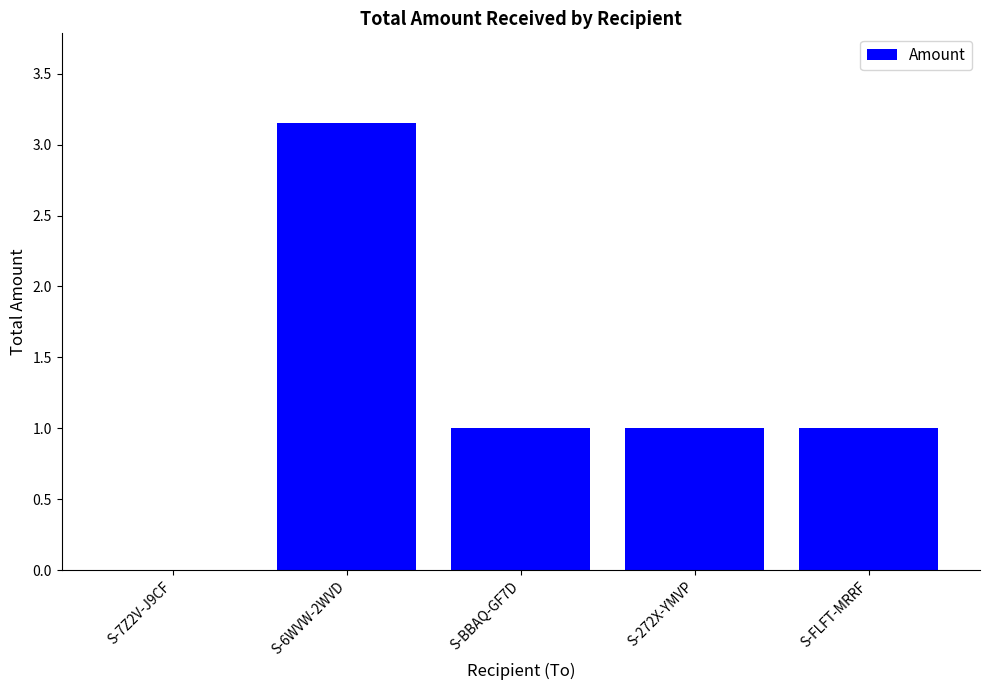

What is the sum of the values at S-6WVW-2WVD and S-272X-YMVP?

4.2